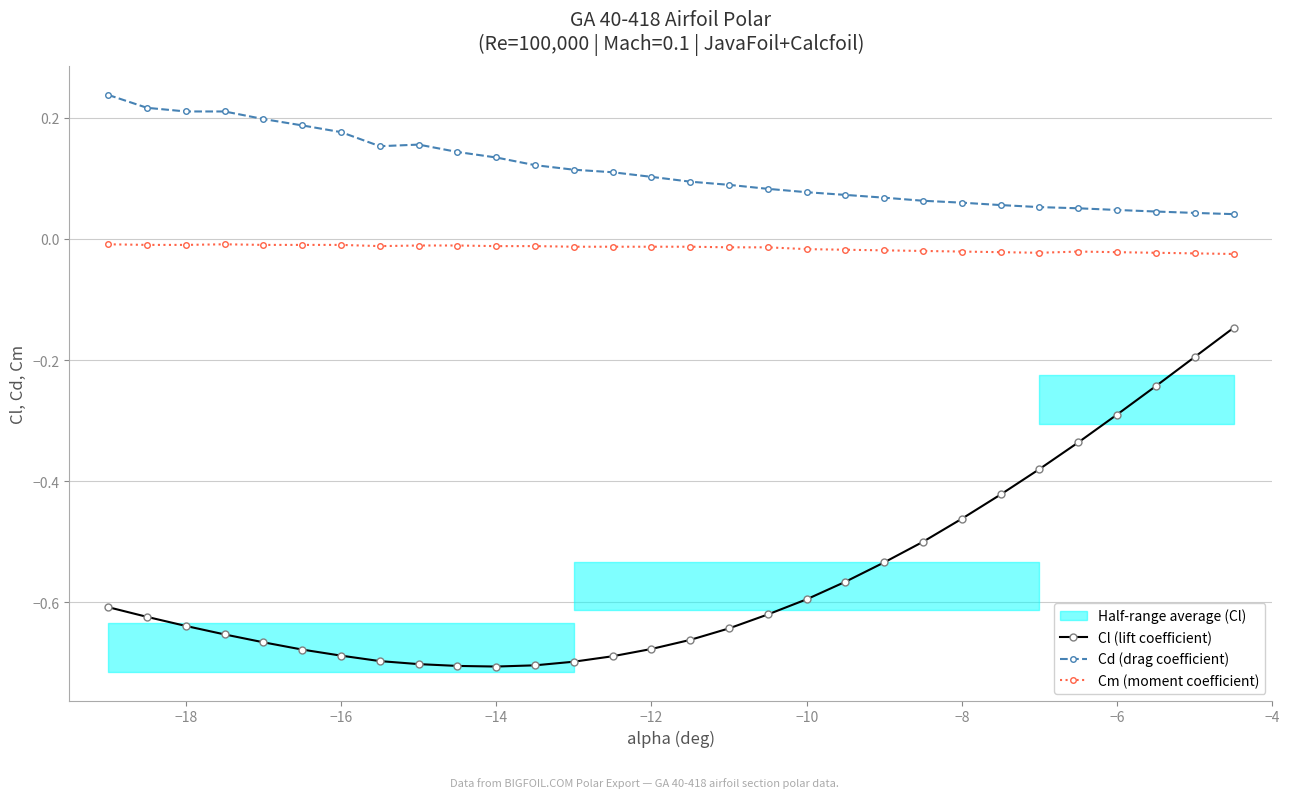

True or false: Cd (drag coefficient) and Cm (moment coefficient) cross at least once.

False